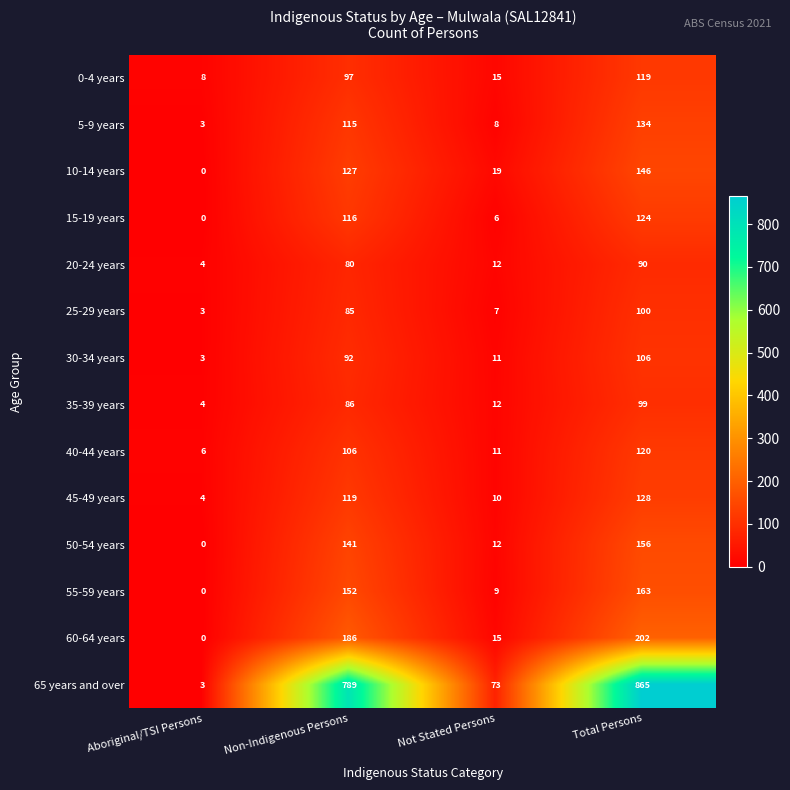

Count the number of categories in the chart.

4